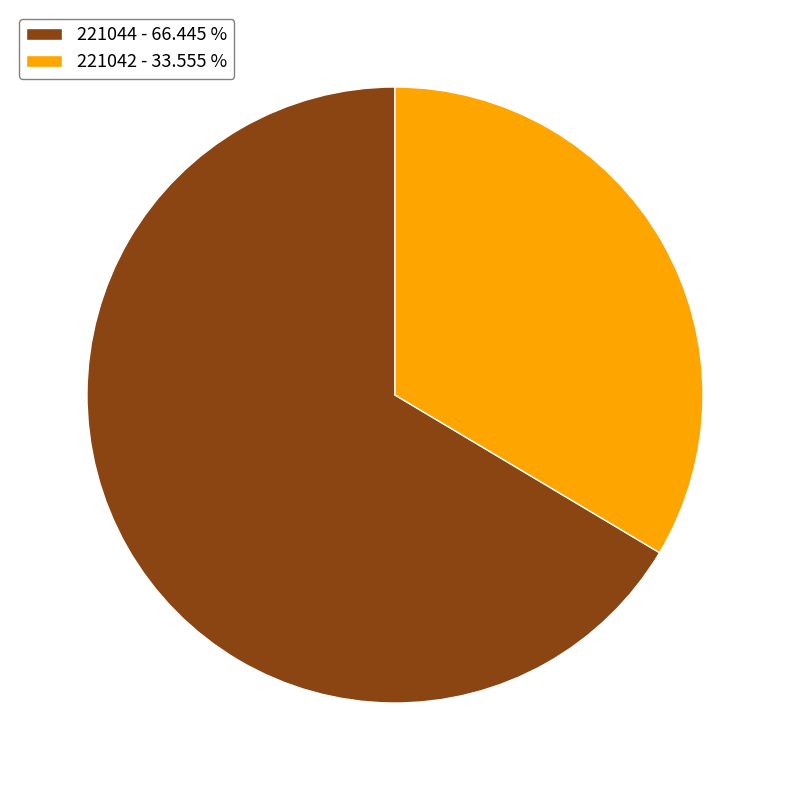

Do 221042 - 33.555 % and 221044 - 66.445 % together represent more than half of the pie?

Yes